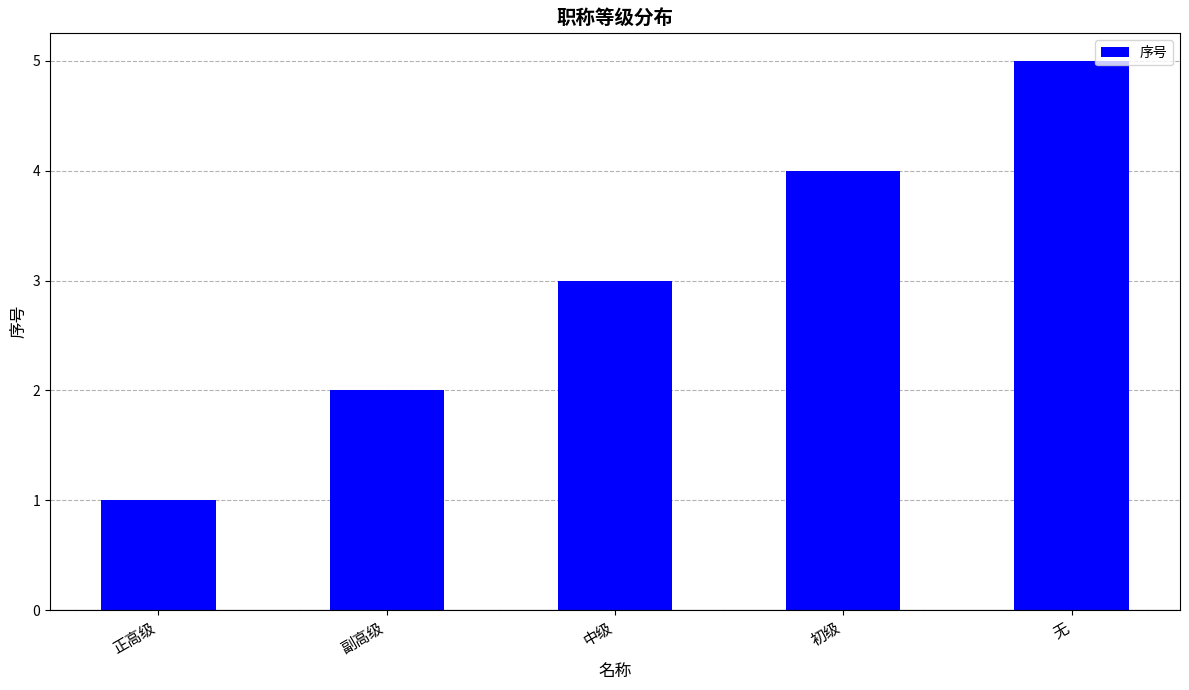

How many bars are there in total?

5